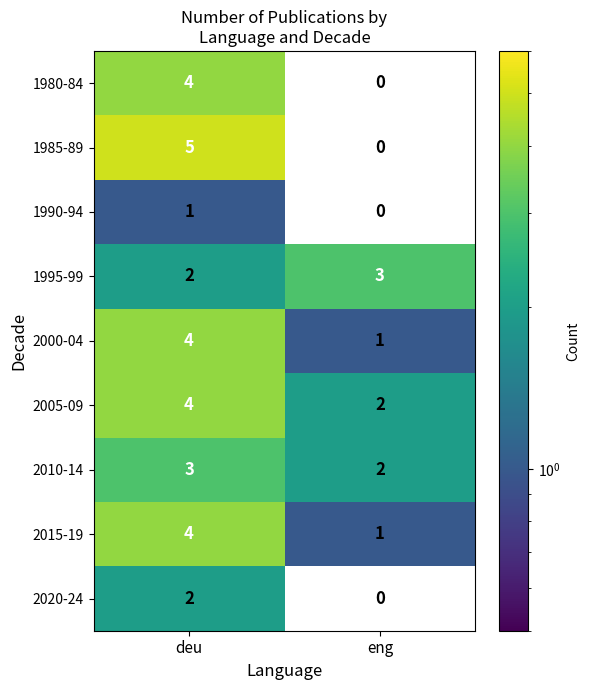

What is the sum of all 2010-14 values?

5